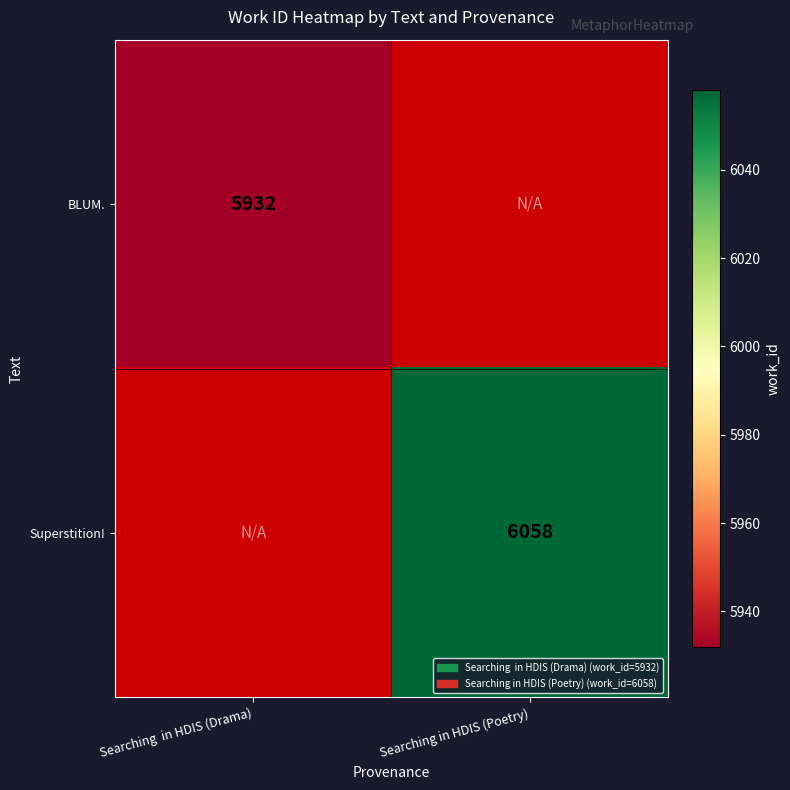

The BLUM. series shows 5932 at Searching  in HDIS (Drama). True or false?

True